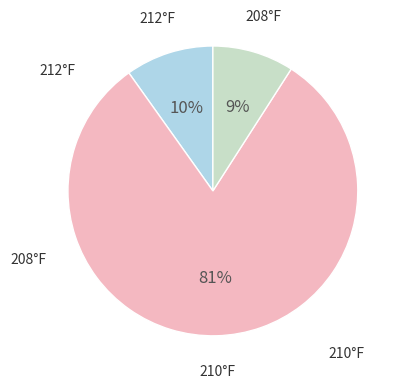

Does any single category account for the majority?

Yes